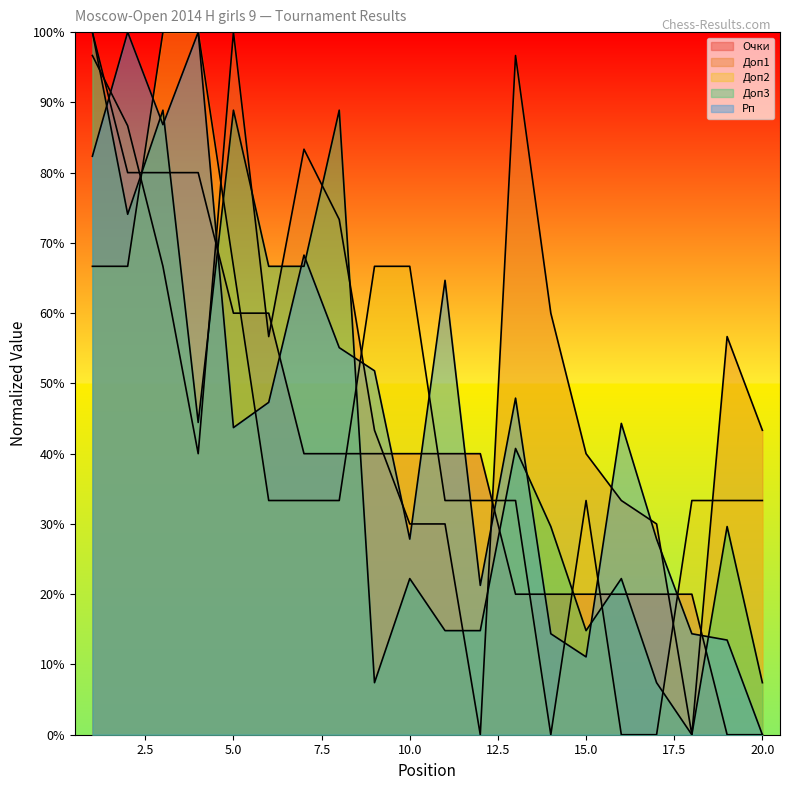

After their last crossing, which series has the higher values: Очки or Доп3?

Доп3